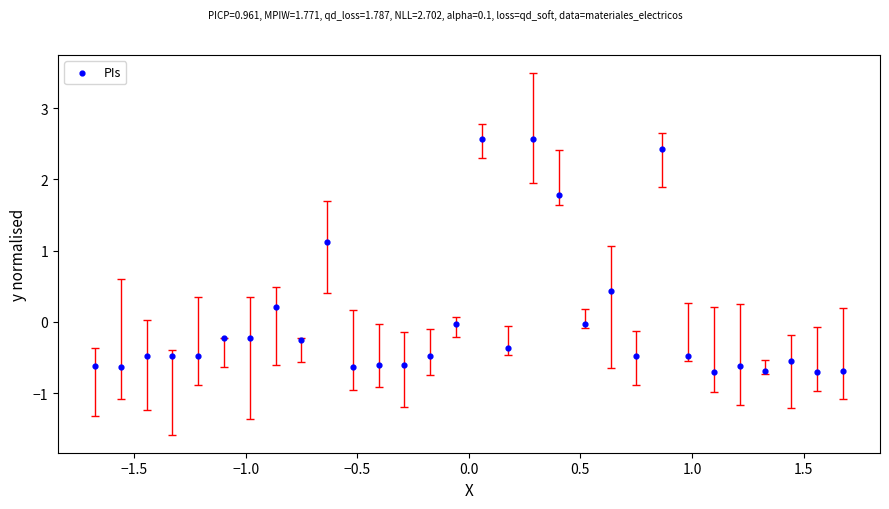

What is the range of X values (max minus min)?

3.4